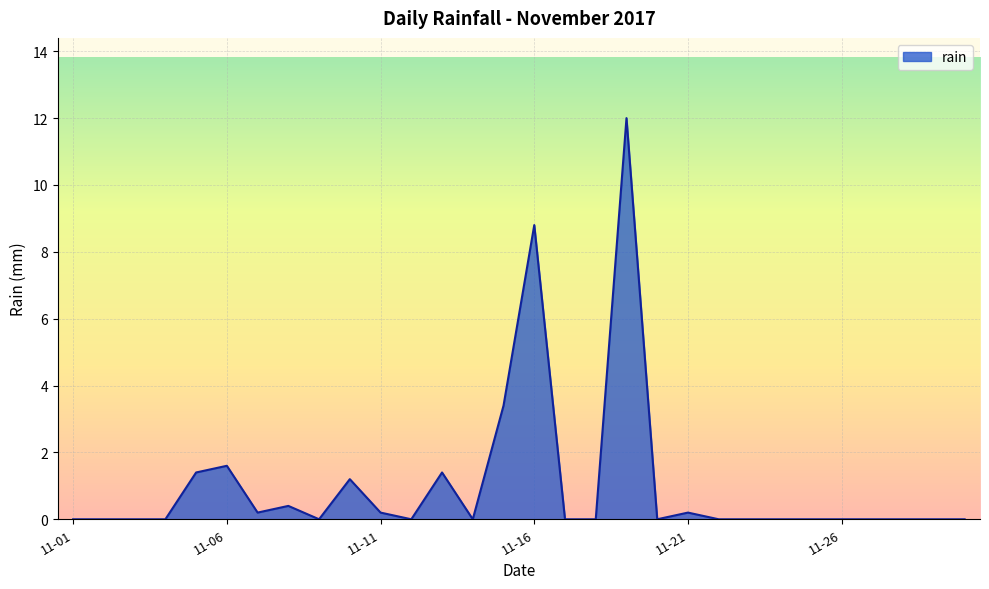

What is the maximum value shown in the chart?

12.0